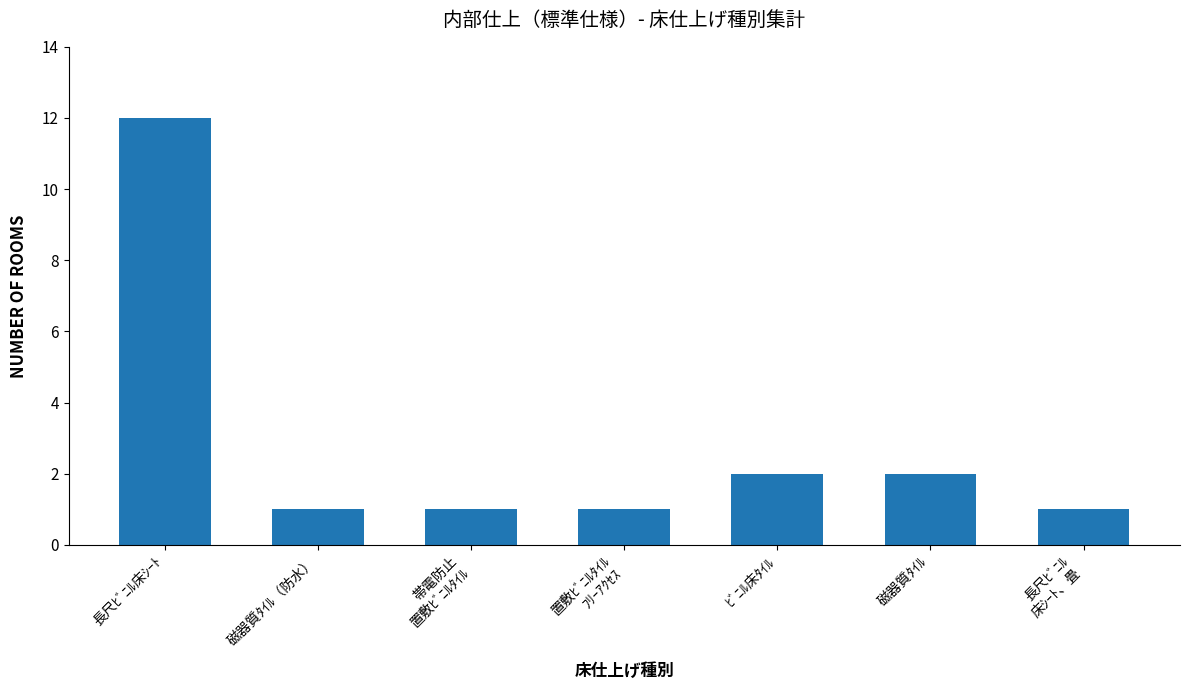

How many bars are there in total?

7